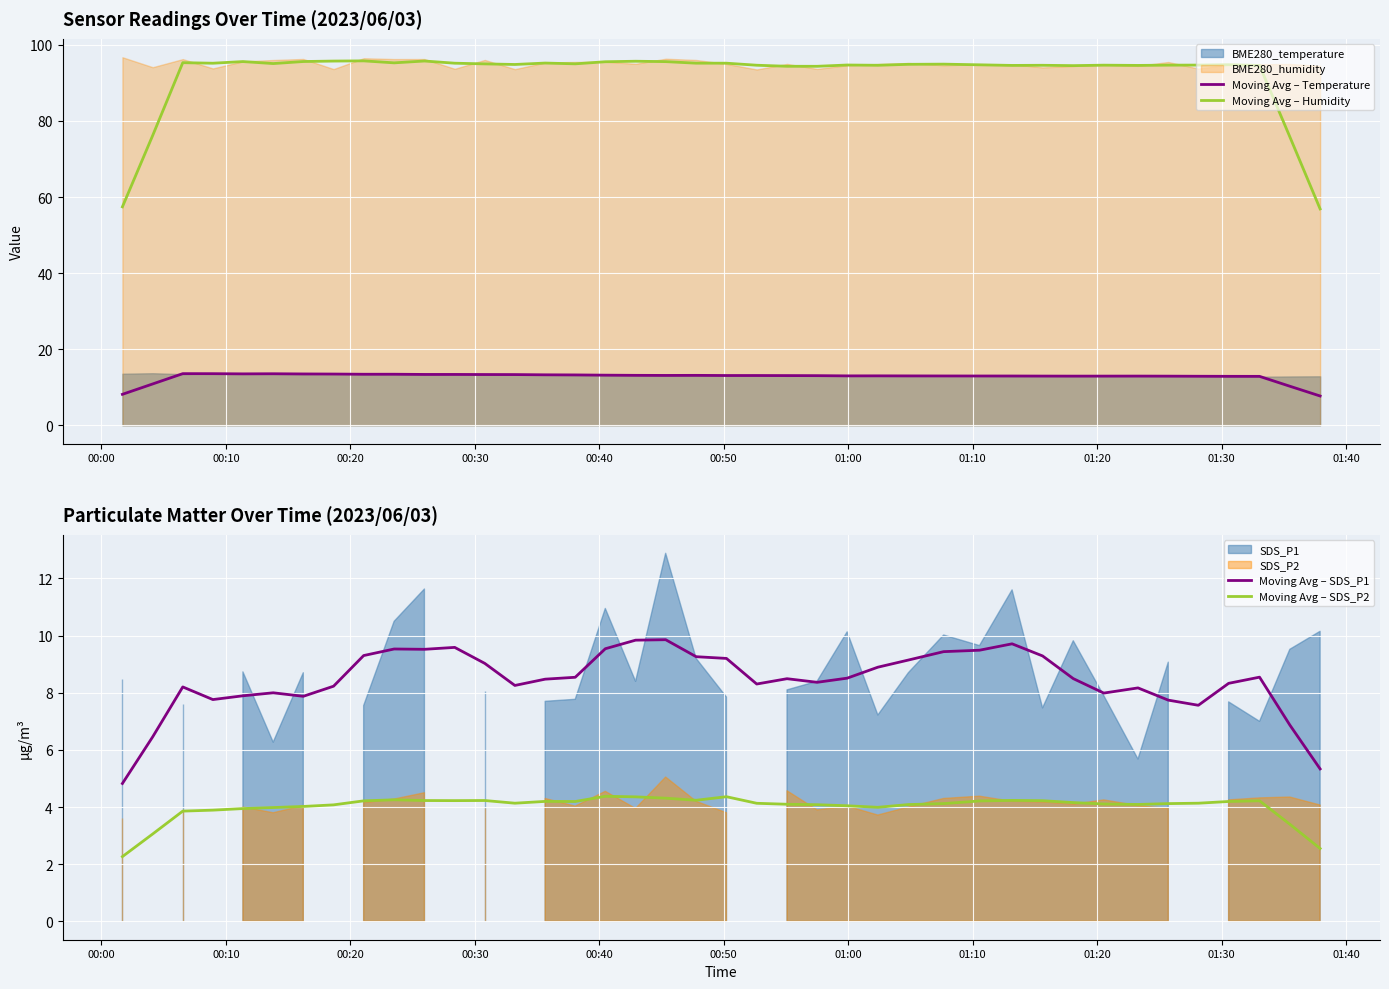

True or false: Moving Avg – Temperature and Moving Avg – Humidity cross at least once.

False